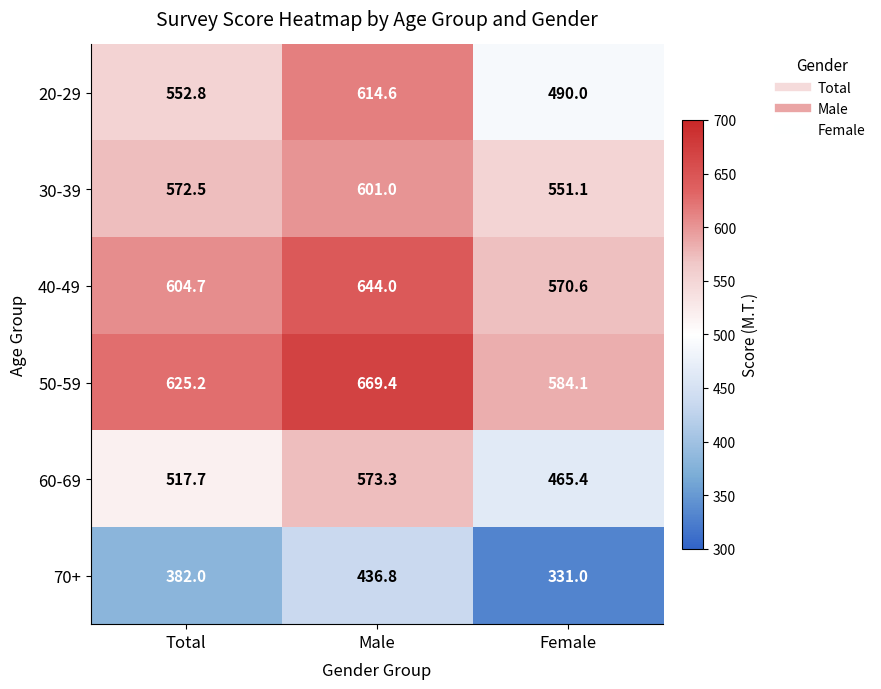

Reading left to right, extract all data points from this chart.

20-29: 552.8	614.6	490.0
30-39: 572.5	601.0	551.1
40-49: 604.7	644.0	570.6
50-59: 625.2	669.4	584.1
60-69: 517.7	573.3	465.4
70+: 382.0	436.8	331.0